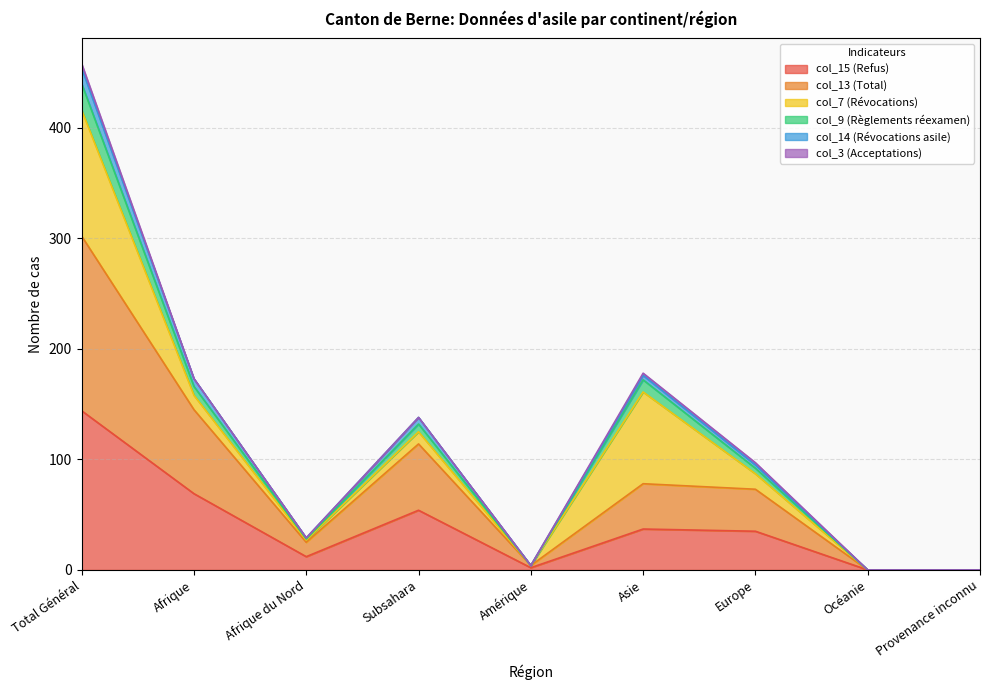

At which category is the sum across all series the highest?

Total Général